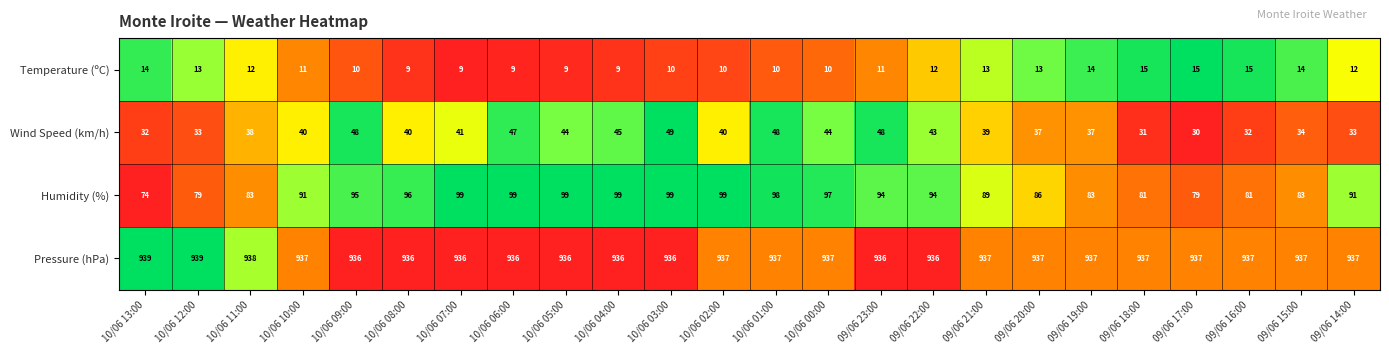

Rank the series by their maximum value, from highest to lowest.

Pressure (hPa), Humidity (%), Wind Speed (km/h), Temperature (ºC)